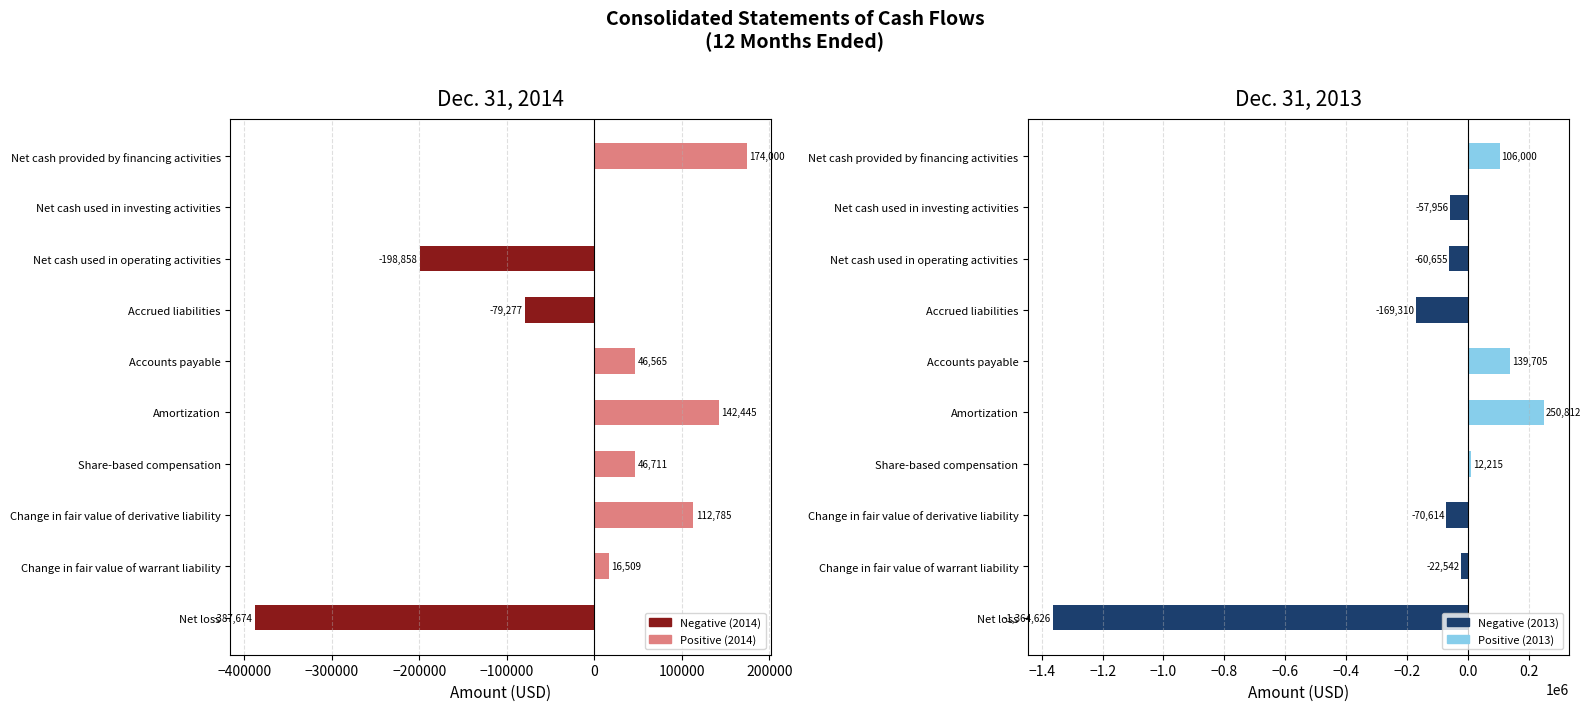

What is the average value of the Positive (2014) series?

53902